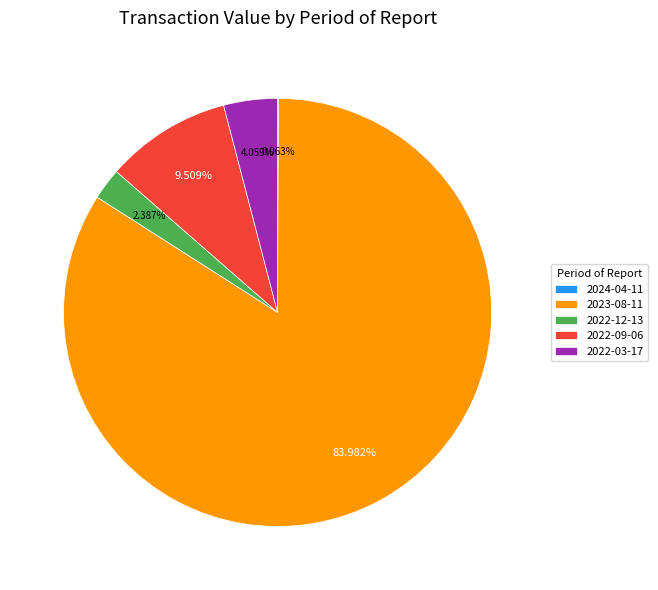

Is 2023-08-11 the majority of the pie?

Yes